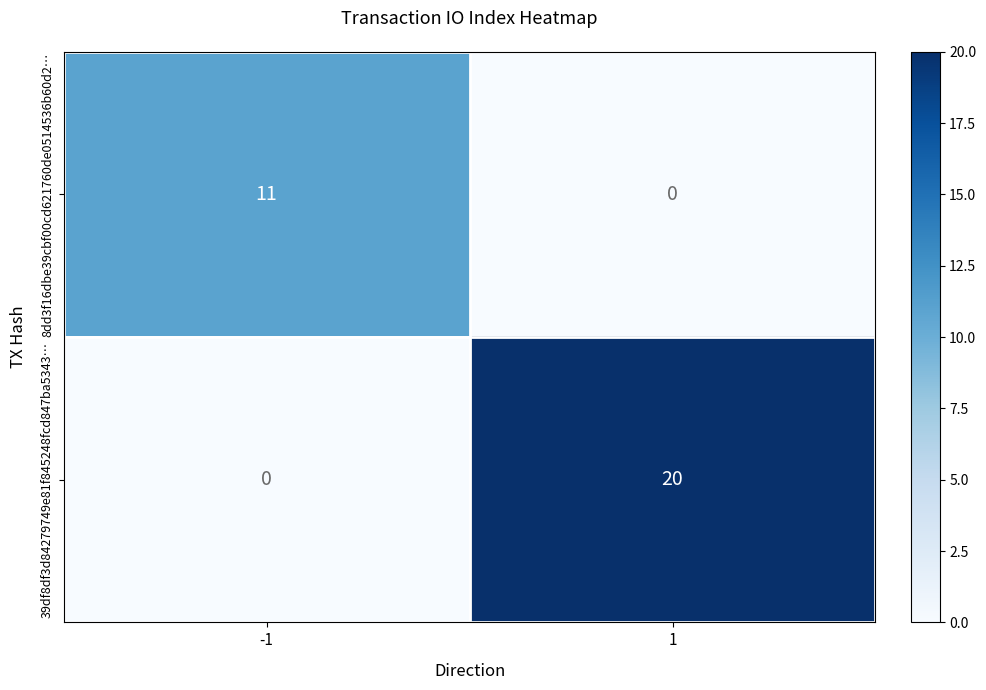

Rank the series by their maximum value, from lowest to highest.

8dd3f16dbe39cbf00cd621760de0514536b60d2…, 39df8df3d84279749e81f845248fcd847ba5343…